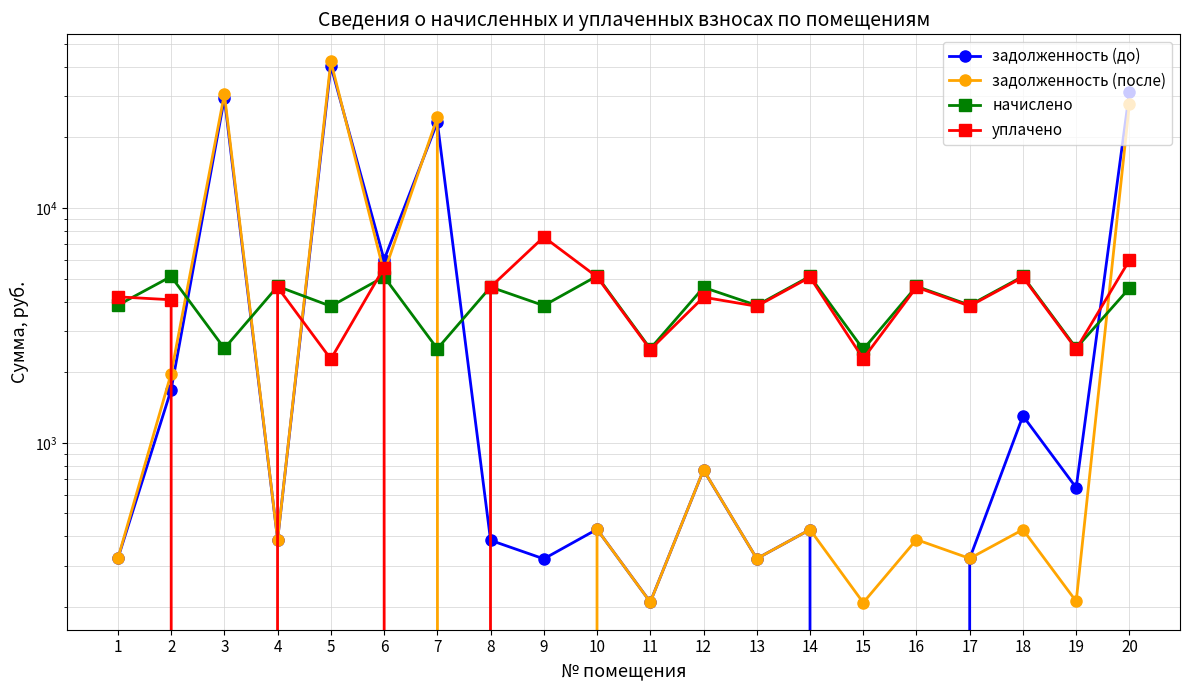

Is the value of задолженность (после) at 12 greater than the value of начислено at 9?

No